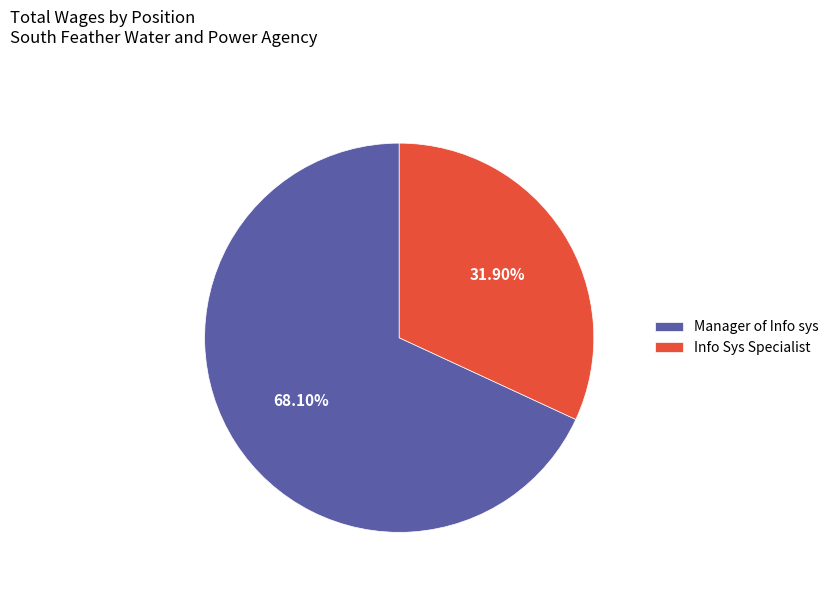

Rank the categories by value from highest to lowest.

Manager of Info sys, Info Sys Specialist